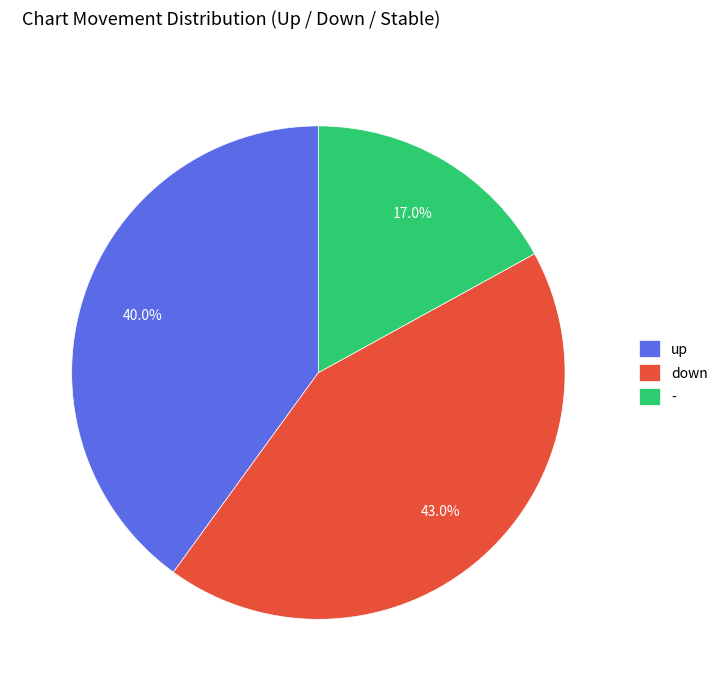

Is there a majority slice in this chart?

No